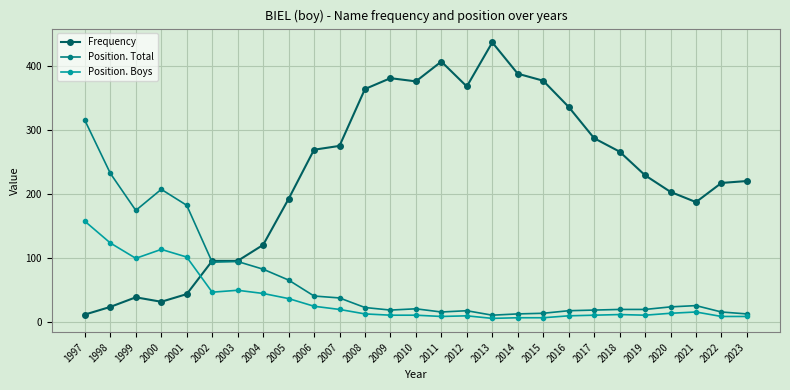

True or false: Frequency has a value of 264 at 2005.

False